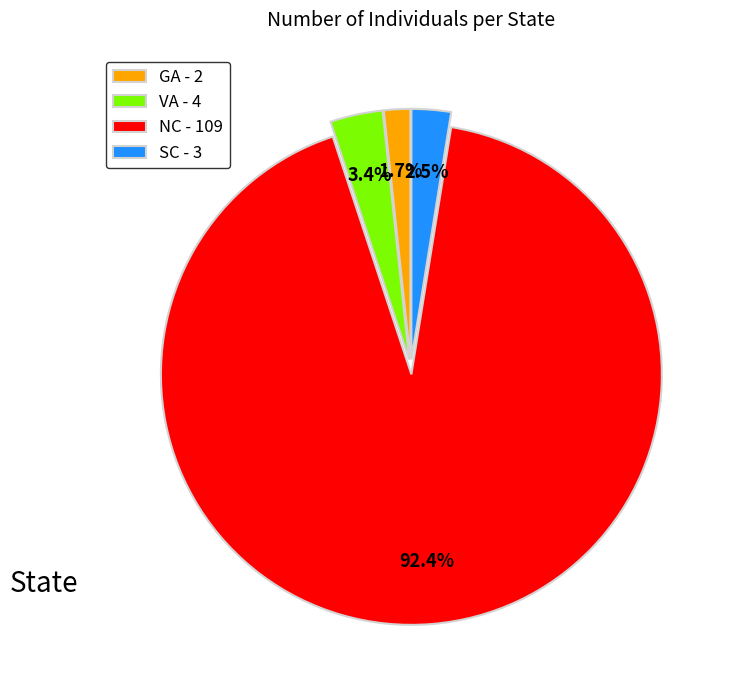

To the nearest percent, what is the average slice percentage?

25%